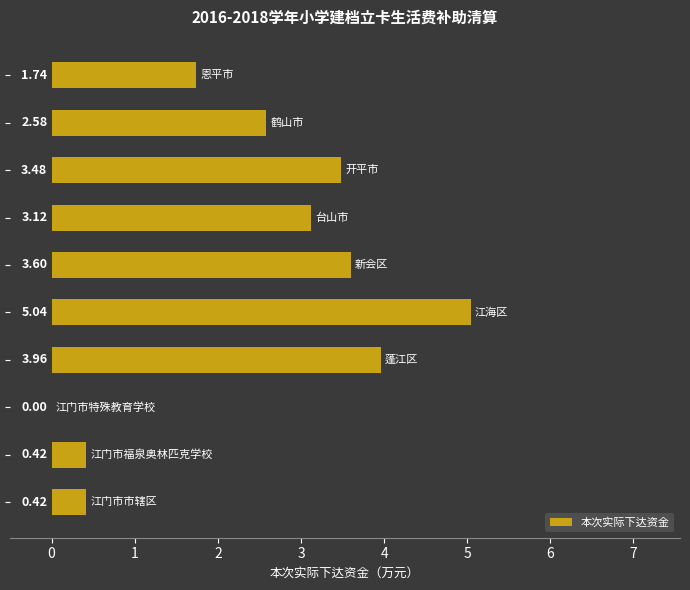

What is the sum of all values?

24.4